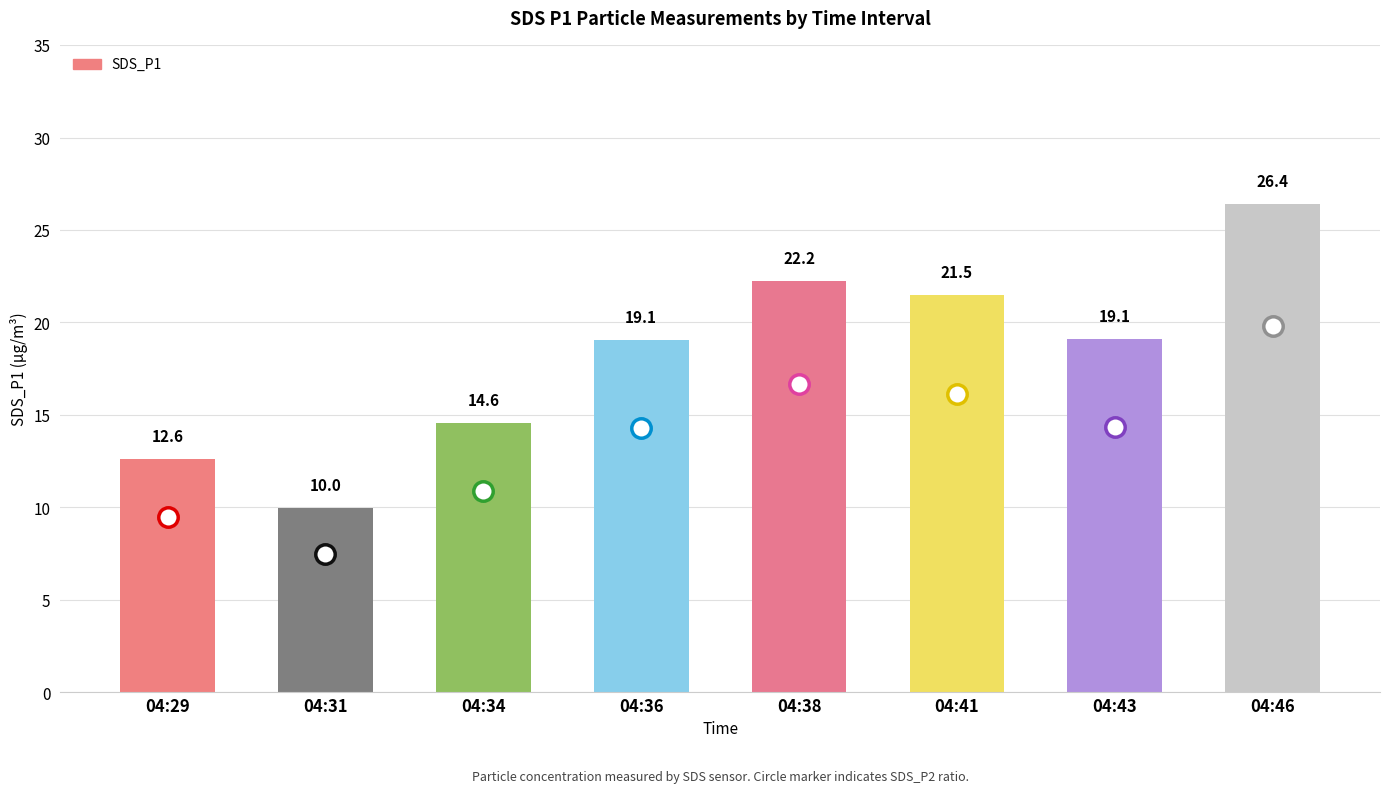

The chart shows a value of 33.2 at 04:38. True or false?

False